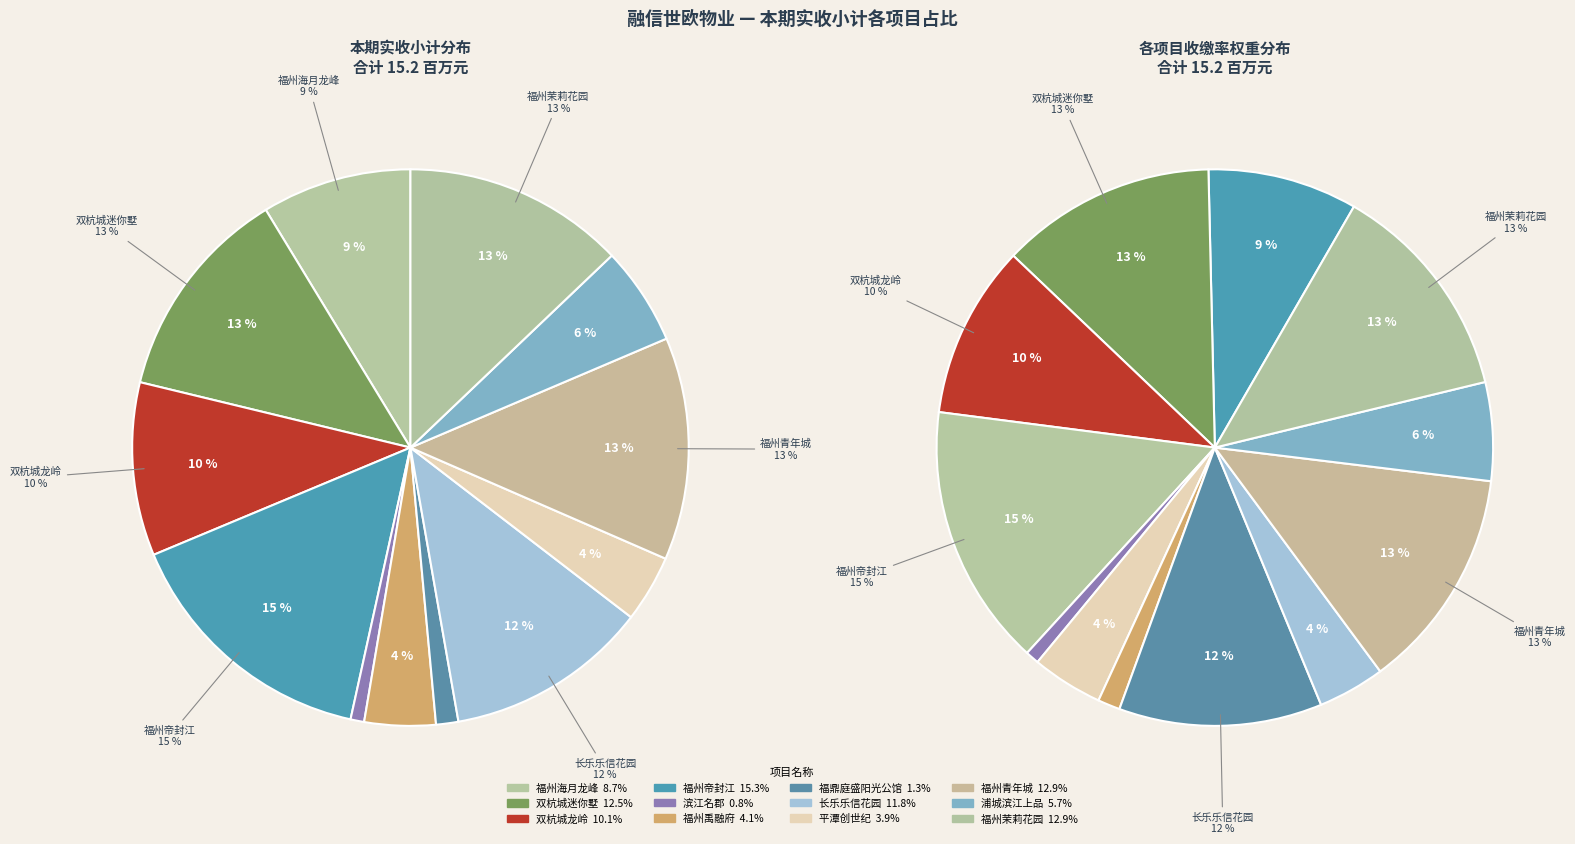

To the nearest percent, what portion does 福州禹融府 represent?

4%